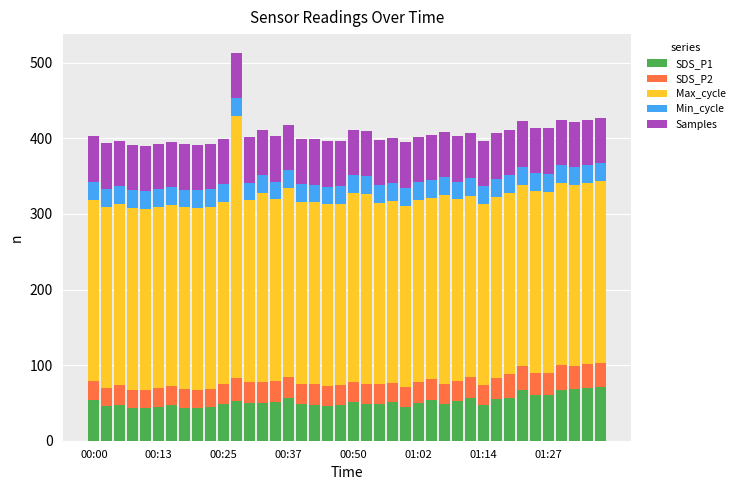

What is the lowest value of the SDS_P1 series?

42.7